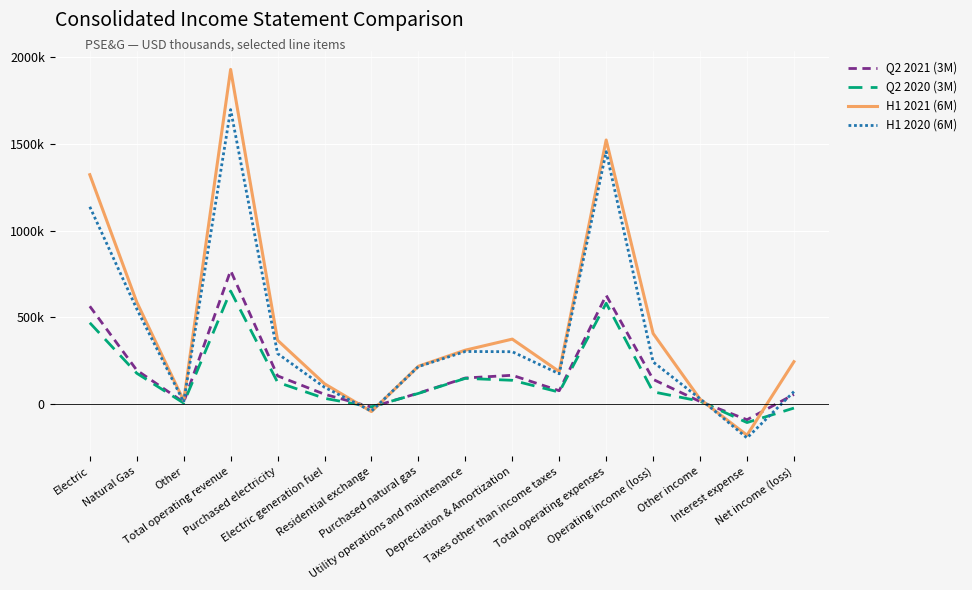

The Q2 2020 (3M) series shows 23444 at Operating income (loss). True or false?

False